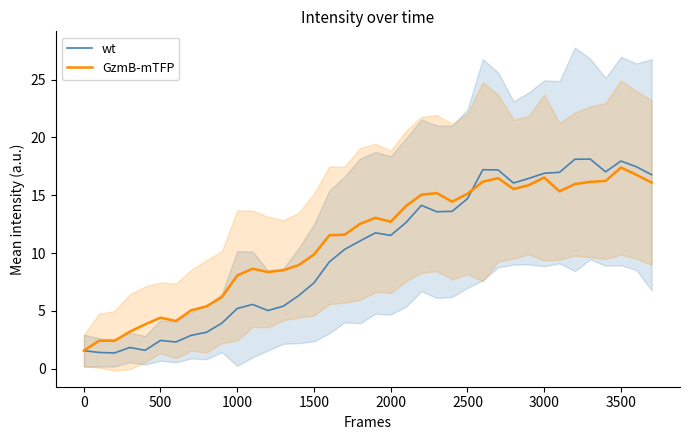

List the series in order of their overall mean, highest first.

GzmB-mTFP, wt